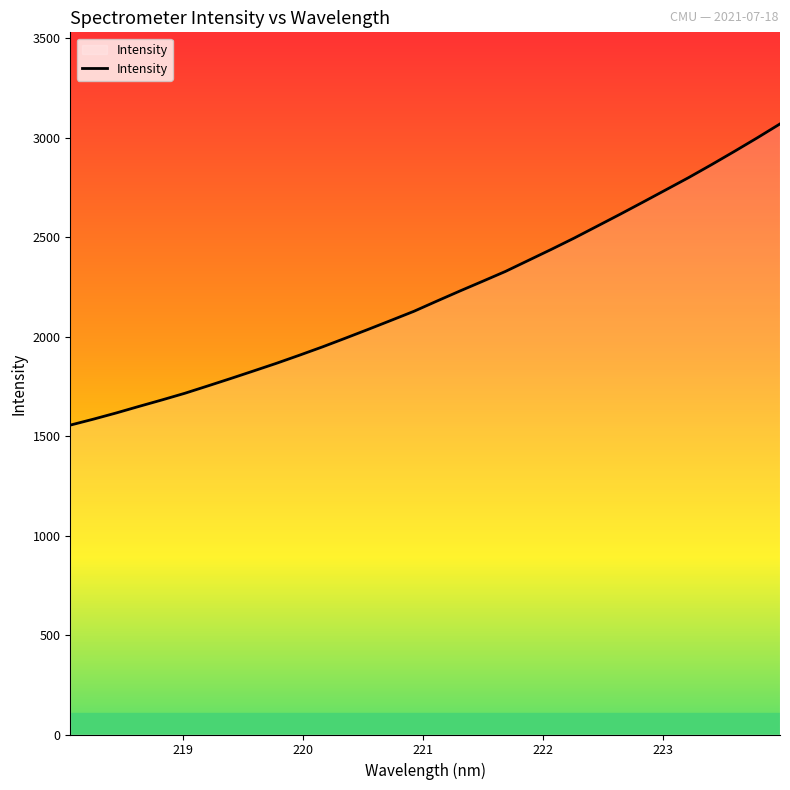

What is the smallest value displayed?

1555.7